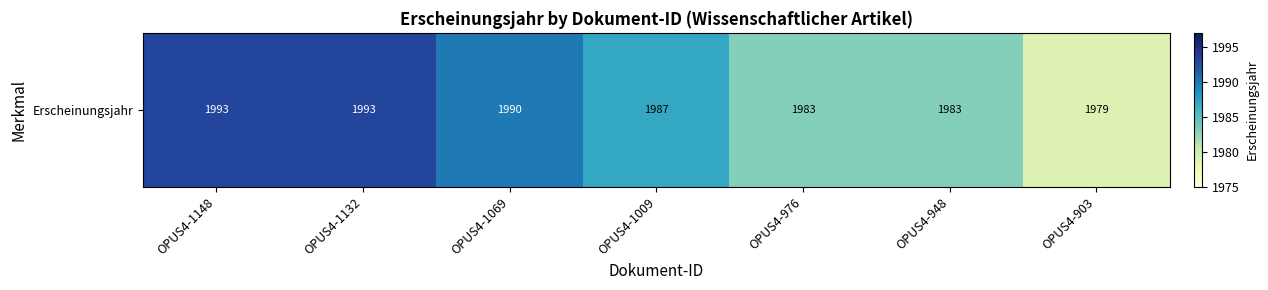

Count the values in the range 1983 to 1993.

6